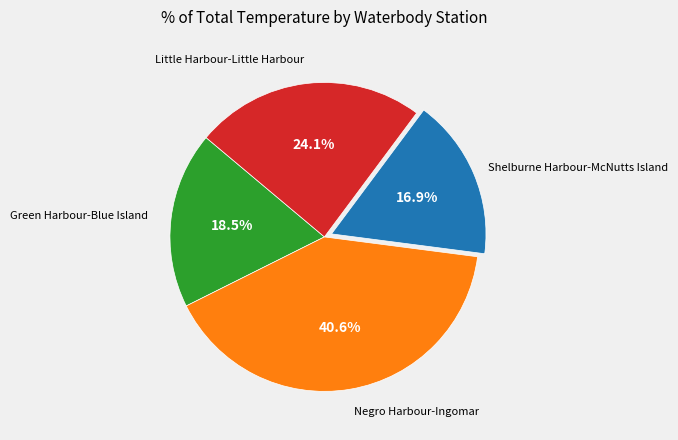

To the nearest percent, what is the average slice percentage?

25%